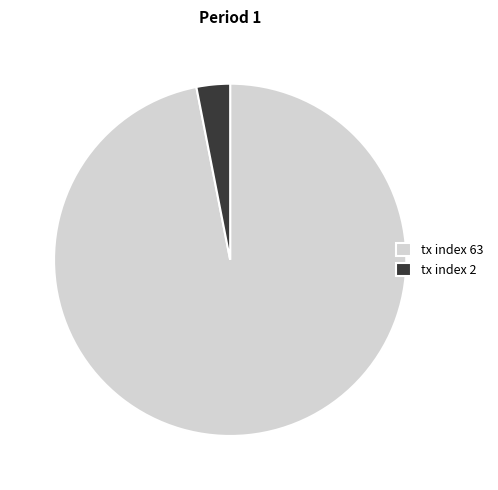

Between tx index 2 and tx index 63, which is larger?

tx index 63